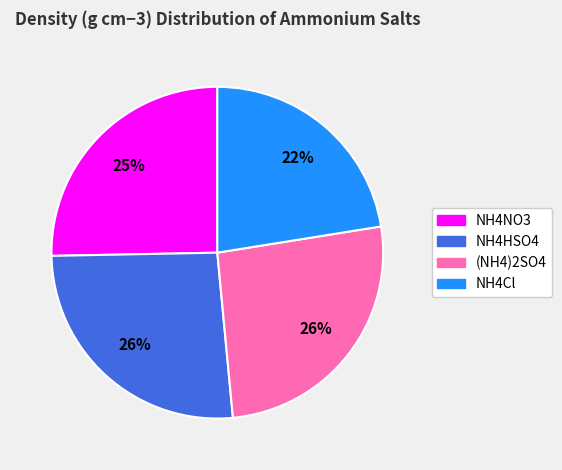

To the nearest percent, what is the combined percentage of (NH4)2SO4 and NH4Cl?

48%